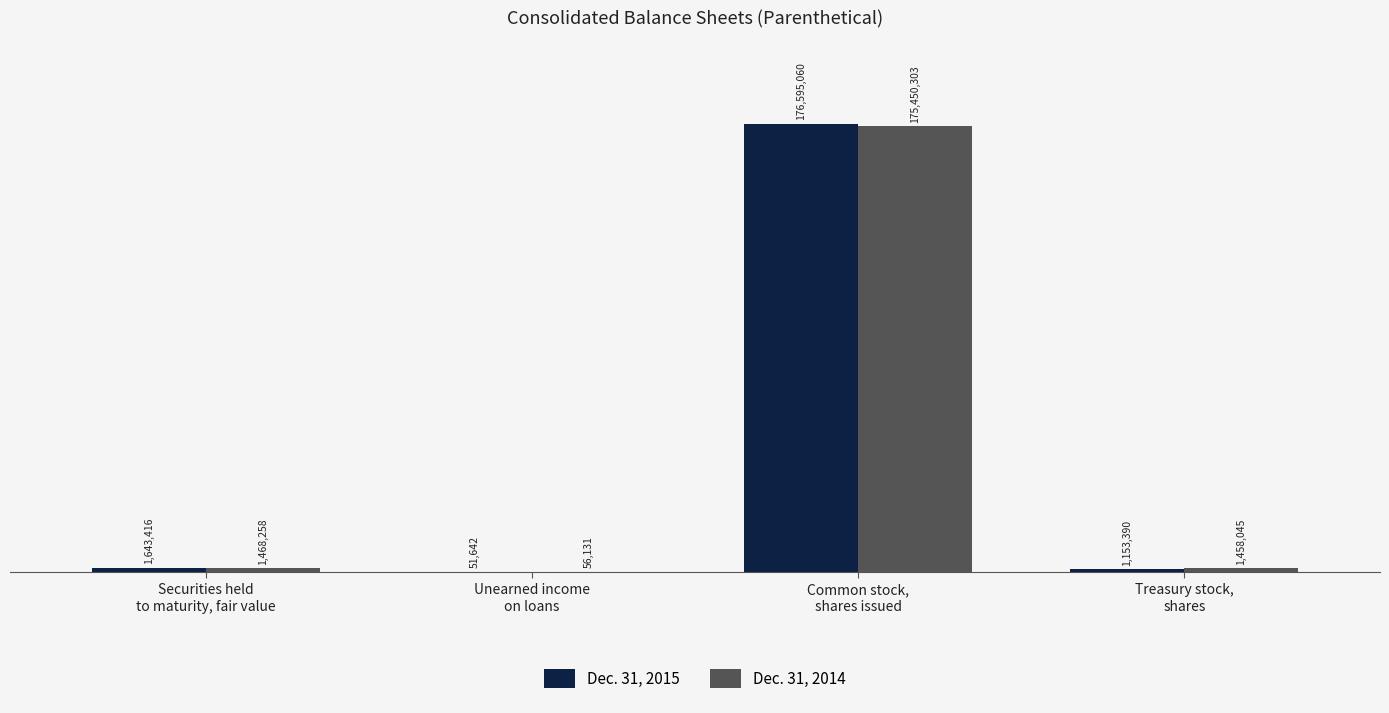

Are the bars horizontal?

No